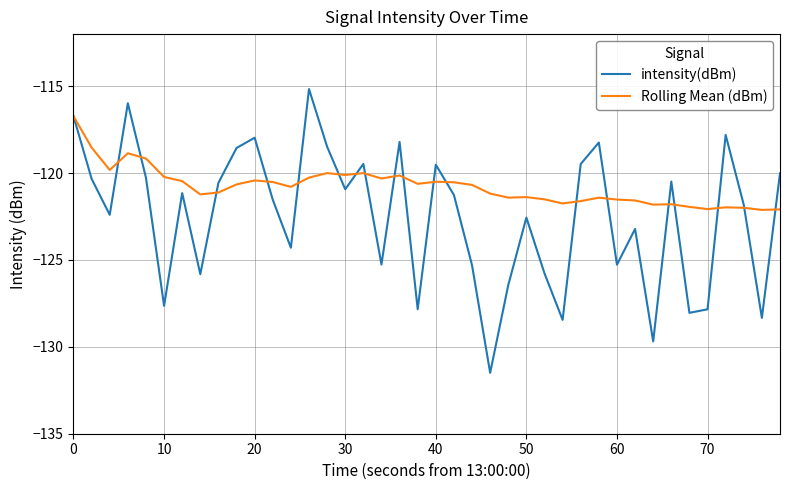

What is the minimum value shown in the chart?

-131.5